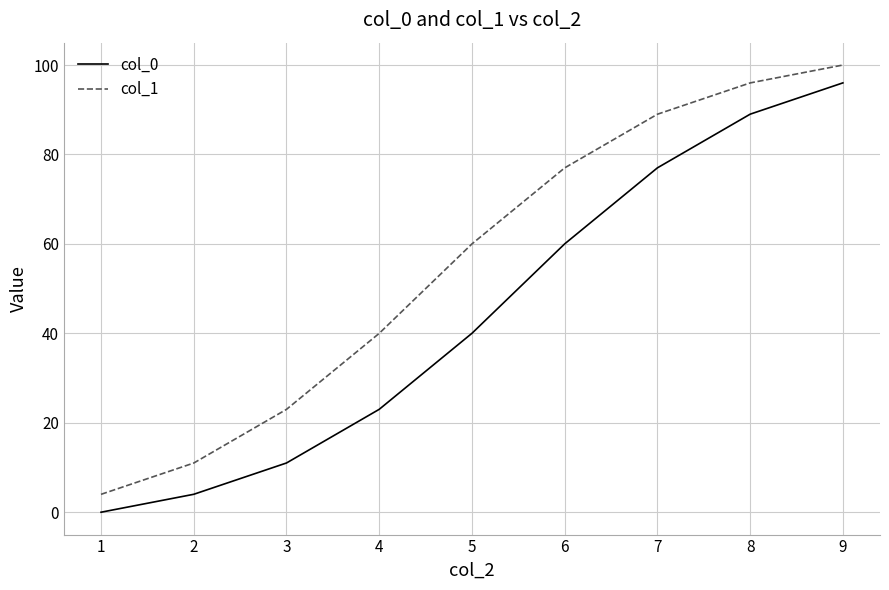

What are all the series names shown in the legend?

col_0, col_1